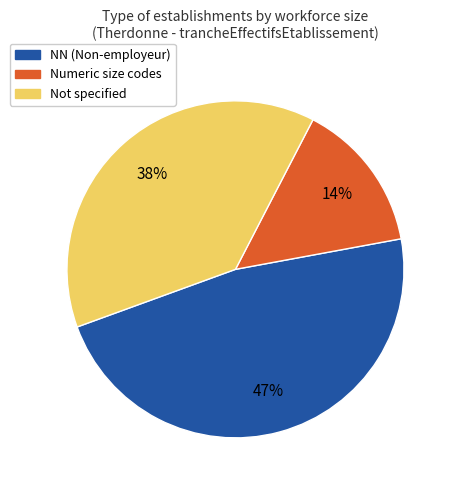

Does any single category account for the majority?

No